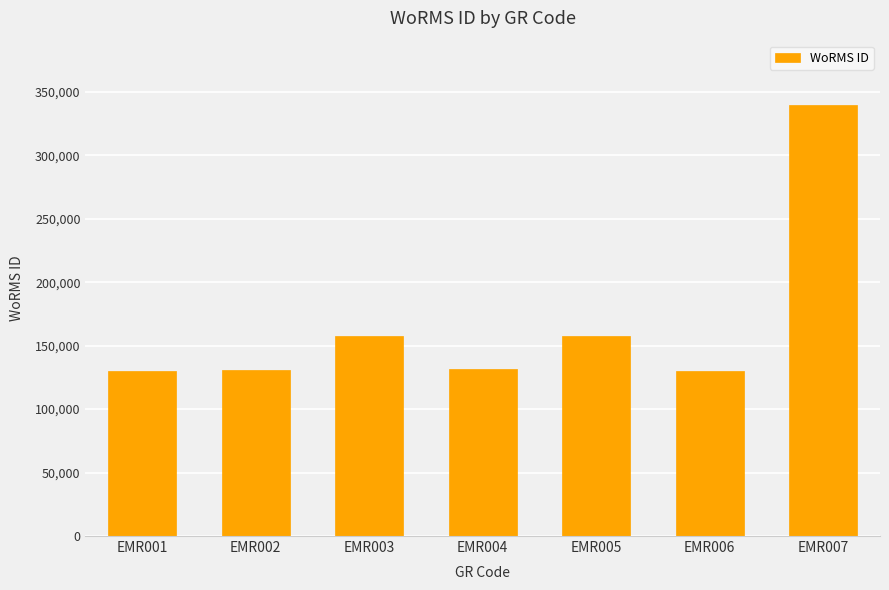

What is the greatest value displayed?

339374